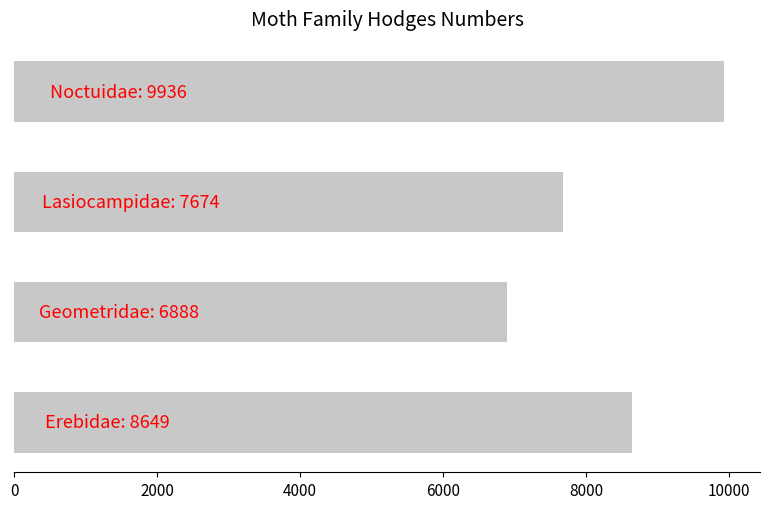

What is the difference between the maximum and minimum values?

3048